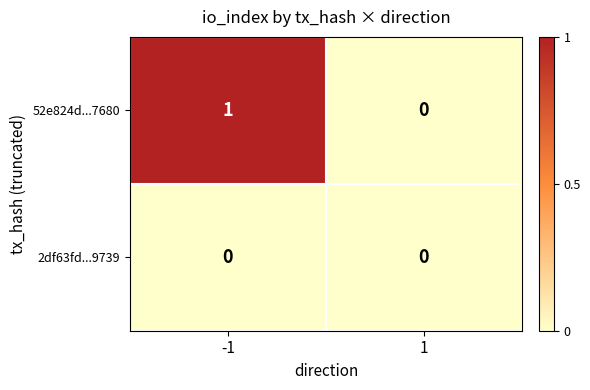

Which series has the largest range (max minus min)?

52e824d...7680